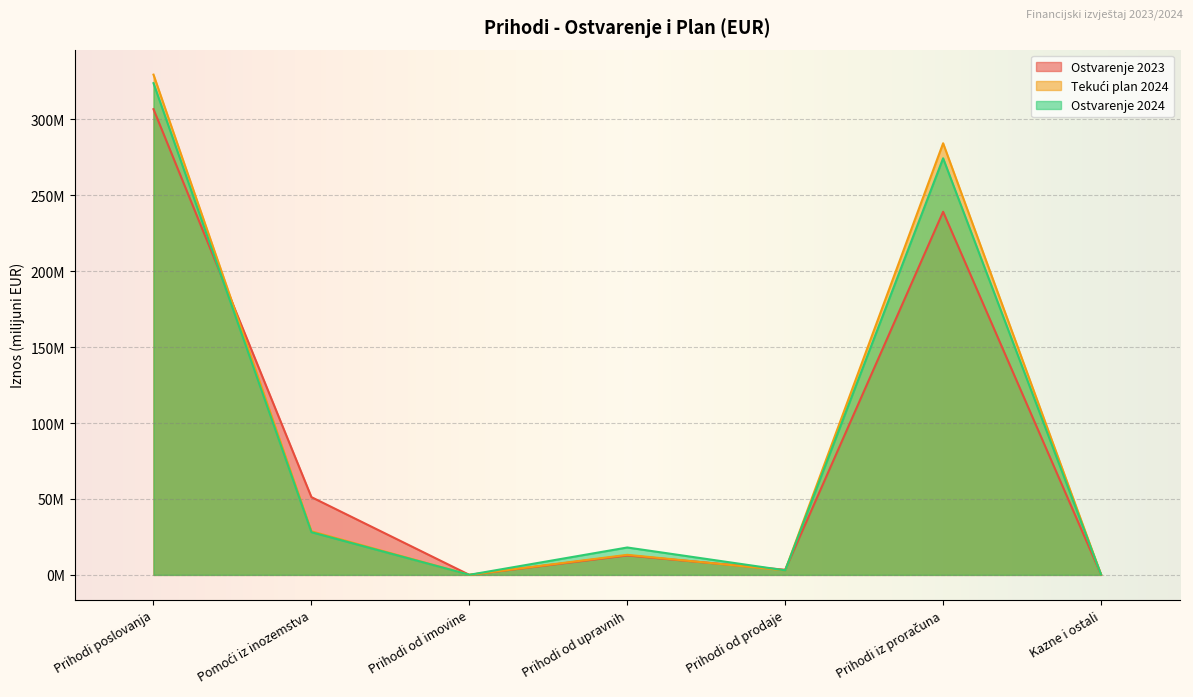

At which label is Tekući plan 2024 closest to 164?

Prihodi iz proračuna